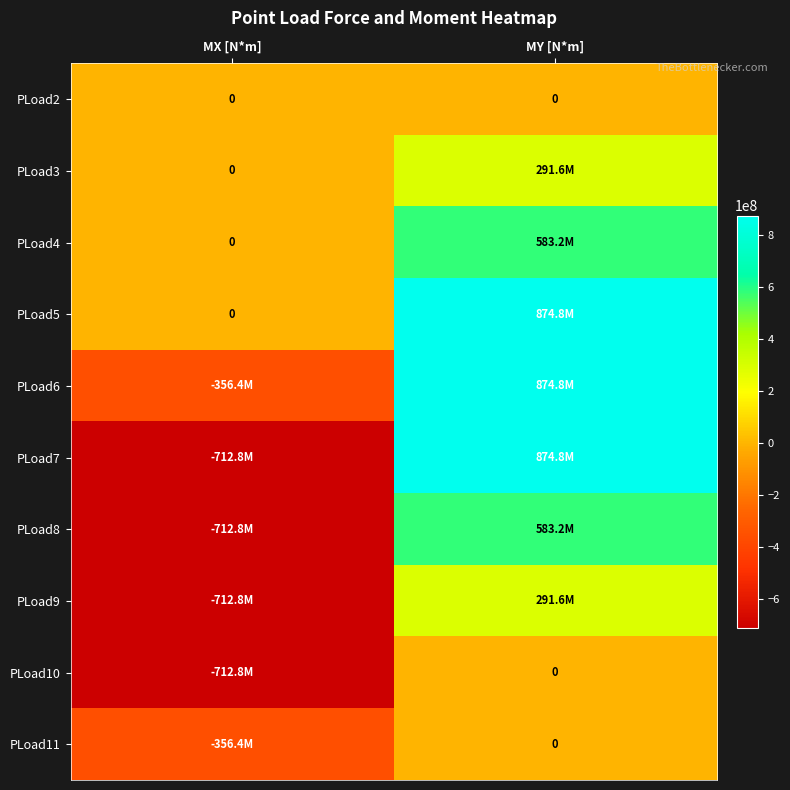

What is the total value across all series at MY [N*m]?

4374000000